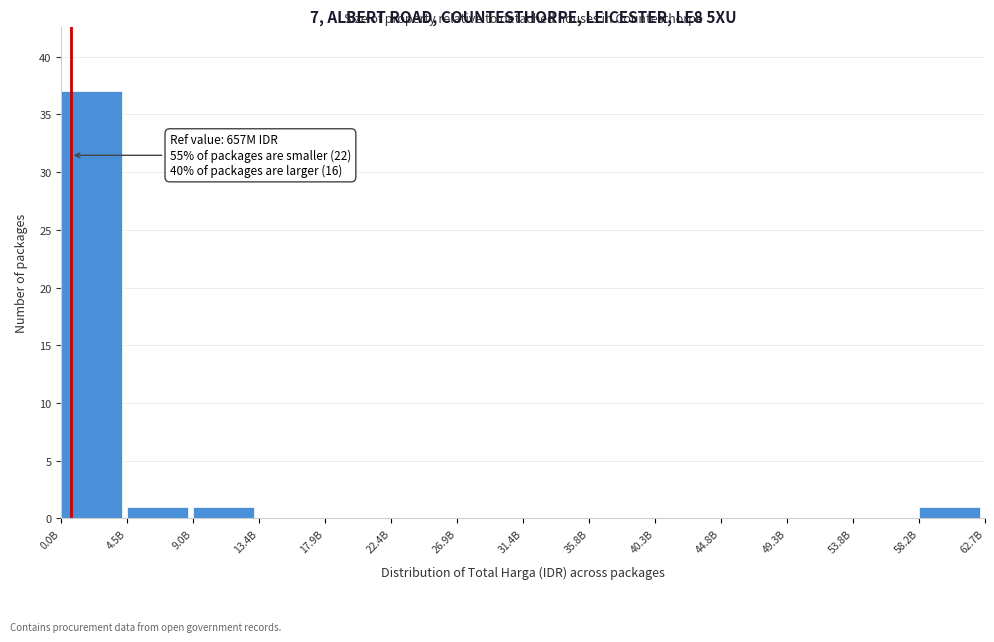

Reading left to right, what are all the values shown in this chart?

0.0B=37	4.5B=1	9.0B=1	13.4B=0	17.9B=0	22.4B=0	26.9B=0	31.4B=0	35.8B=0	40.3B=0	44.8B=0	49.3B=0	53.8B=0	58.2B=1